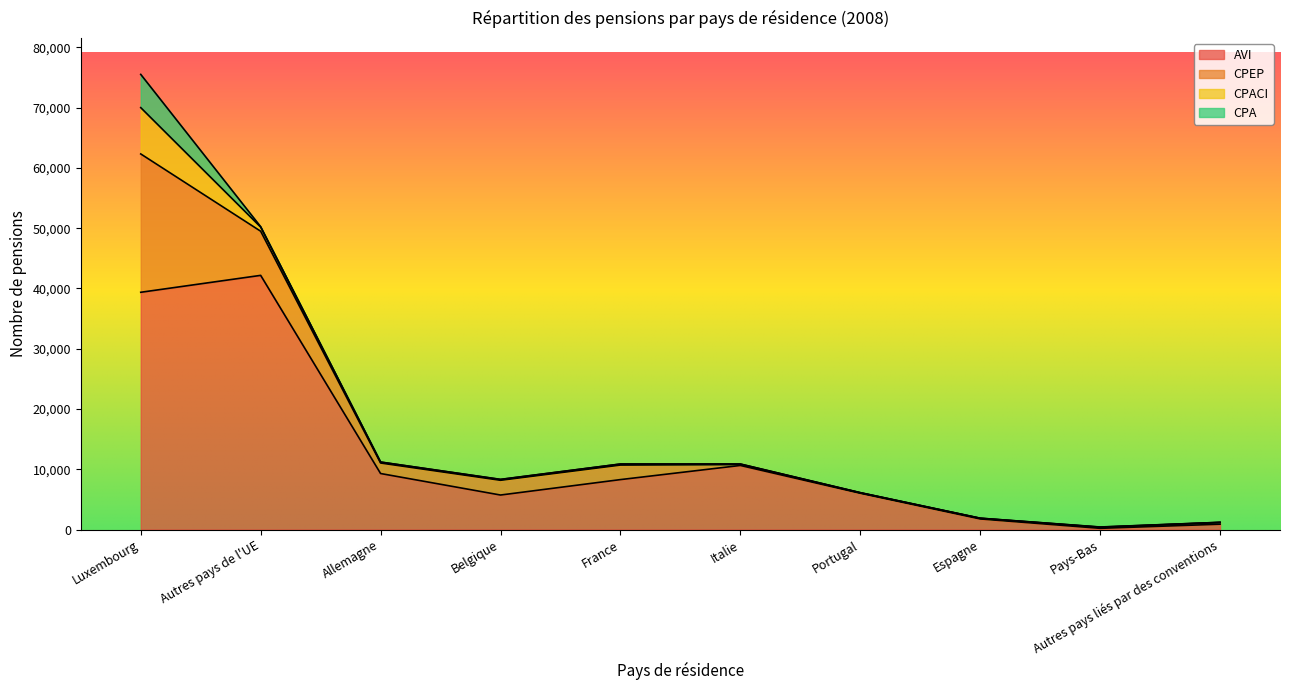

True or false: AVI and CPEP cross at least once.

False